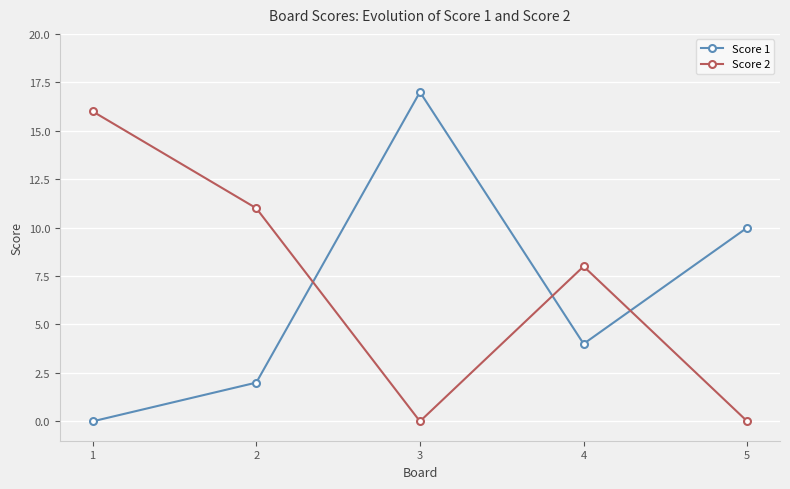

Does the chart display data point markers on the line(s)?

Yes